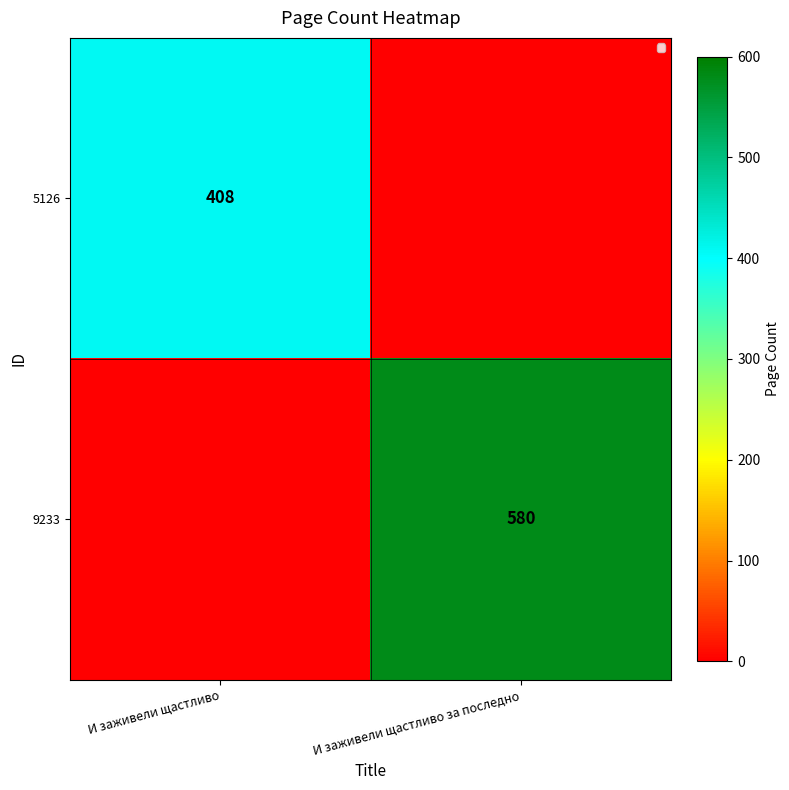

The 9233 series shows 580 at И заживели щастливо за последно. True or false?

True